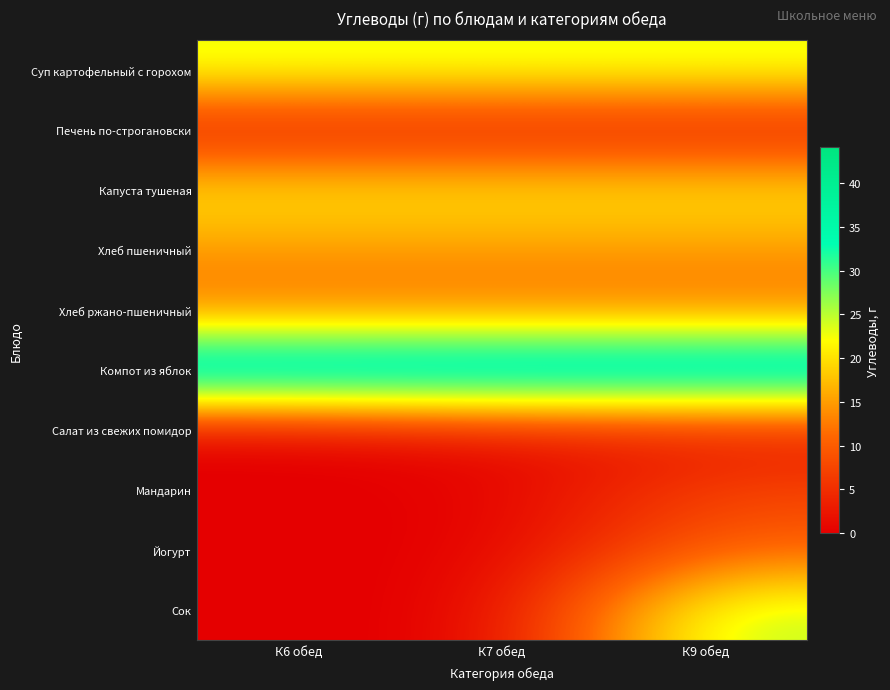

At К6 обед, list the series in order from largest to smallest.

Компот из яблок, Суп картофельный с горохом, Капуста тушеная, Хлеб пшеничный, Хлеб ржано-пшеничный, Печень по-строгановски, Салат из свежих помидор, Мандарин, Йогурт, Сок